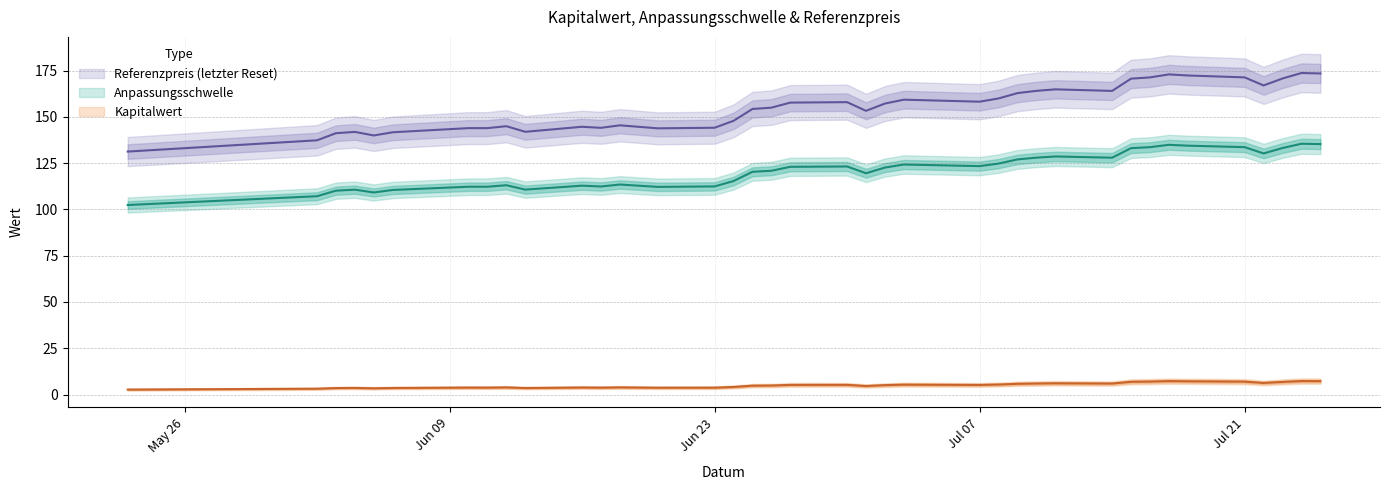

What is the total value across all series at Jun 23?

260.3